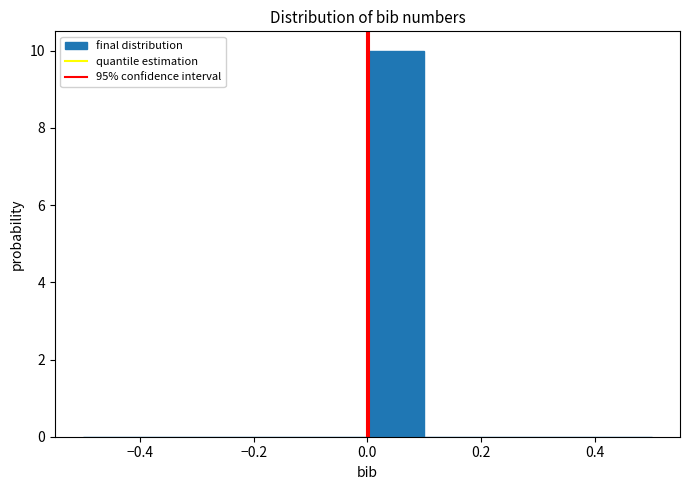

Reading left to right, list every bar in this chart as the range it spans on the x-axis followed by its height. The values are not printed on the chart, so give them approximately, as read against the axis.

-0.5 to -0.4: 0
-0.4 to -0.3: 0
-0.3 to -0.2: 0
-0.2 to -0.1: 0
-0.1 to 0.0: 0
0.0 to 0.1: 10
0.1 to 0.2: 0
0.2 to 0.3: 0
0.3 to 0.4: 0
0.4 to 0.5: 0